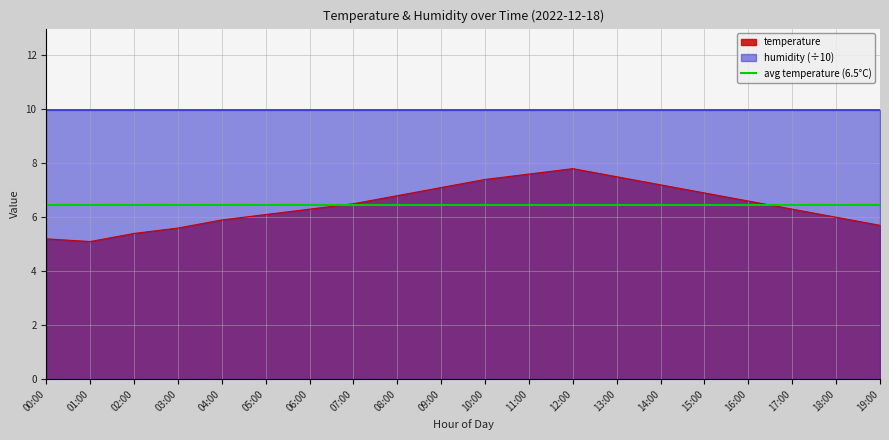

Where is the data nearest to the value 6?

18:00